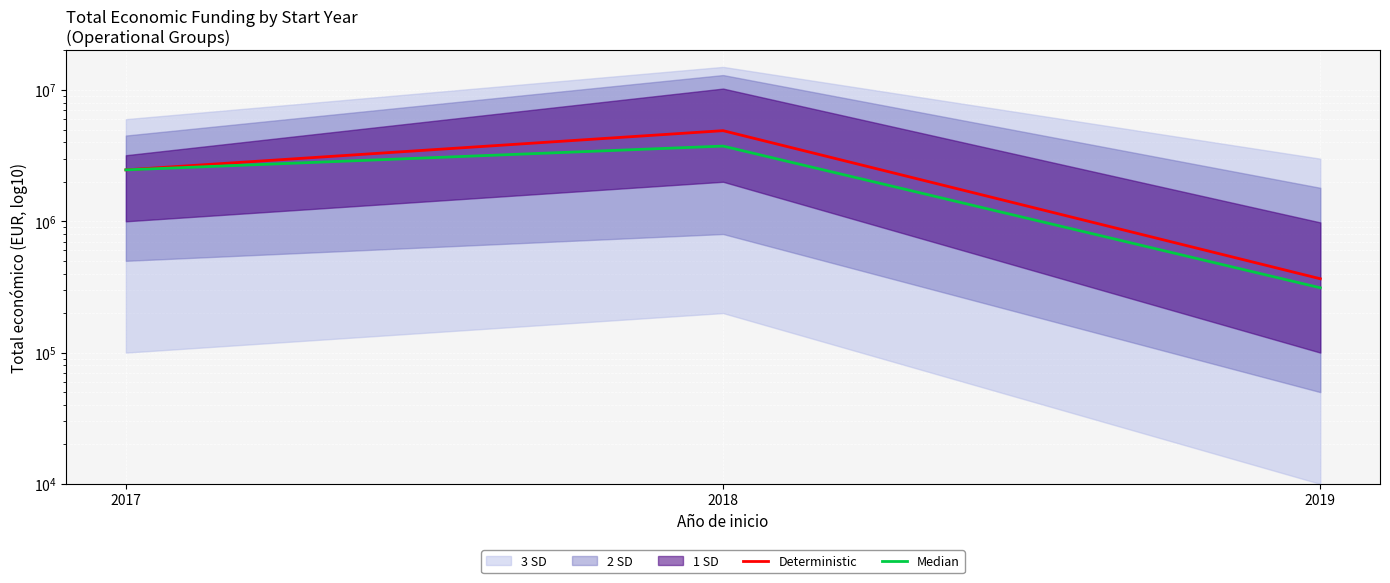

The Median series shows 6155420 at 2018. True or false?

False